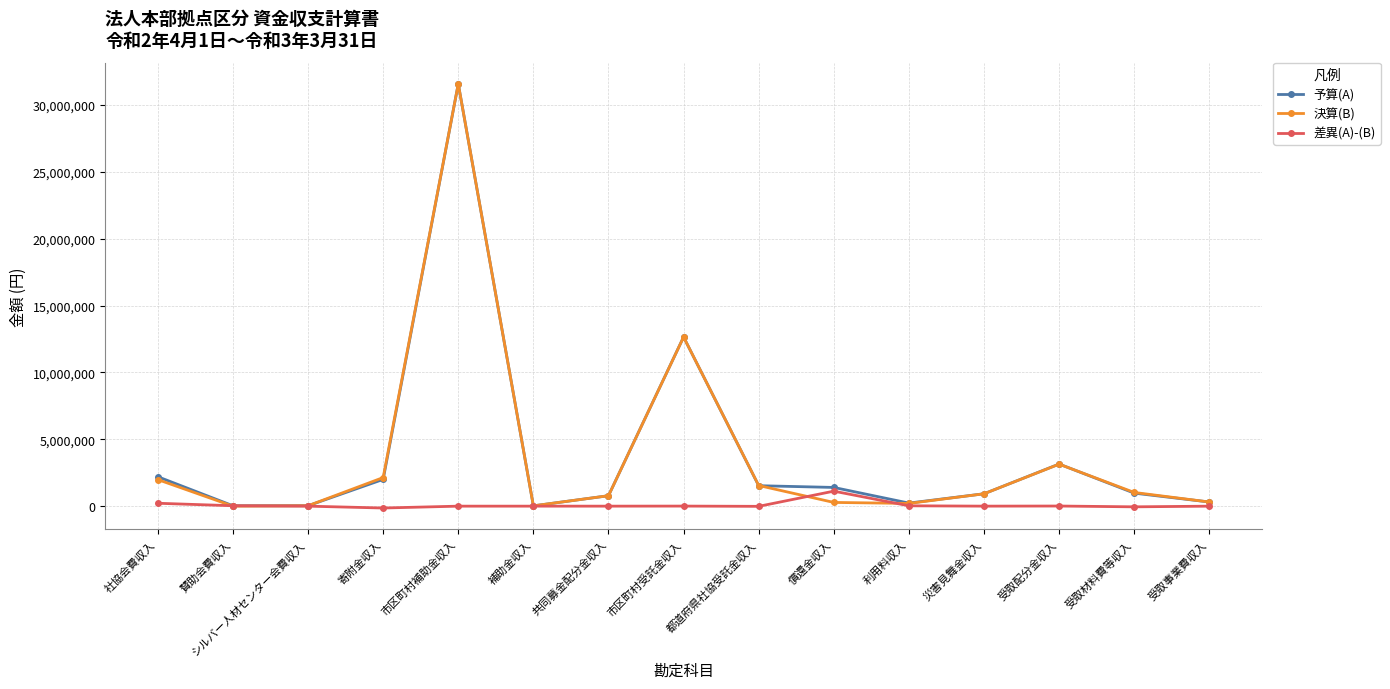

True or false: 差異(A)-(B) and 決算(B) intersect in this chart.

True